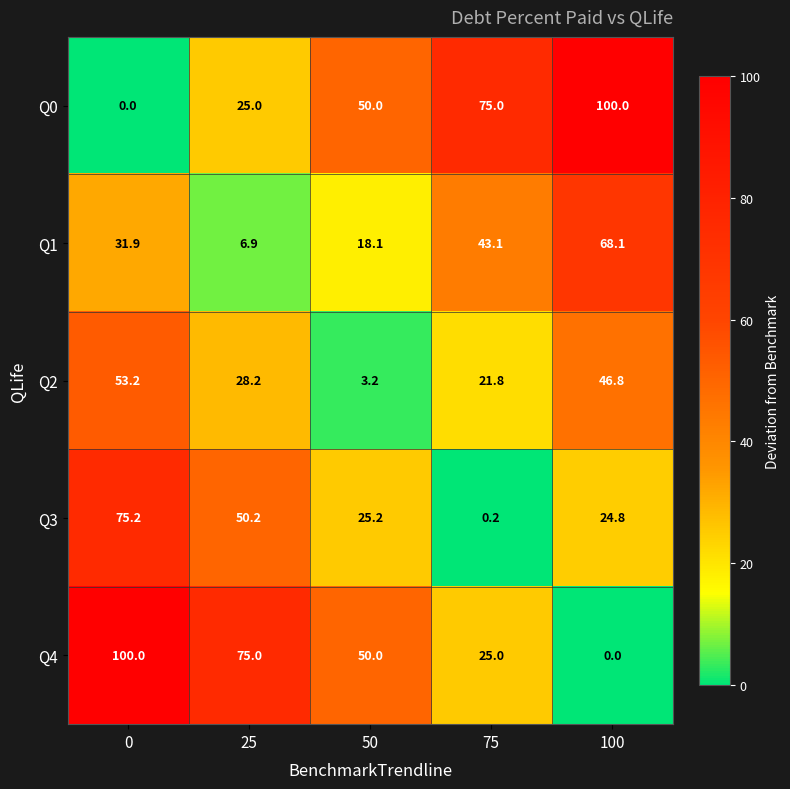

Reading right to left, what are all the values shown in this chart?

Q0: 100.0	75.0	50.0	25.0	0.0
Q1: 68.1	43.1	18.1	6.9	31.9
Q2: 46.8	21.8	3.2	28.2	53.2
Q3: 24.8	0.2	25.2	50.2	75.2
Q4: 0.0	25.0	50.0	75.0	100.0